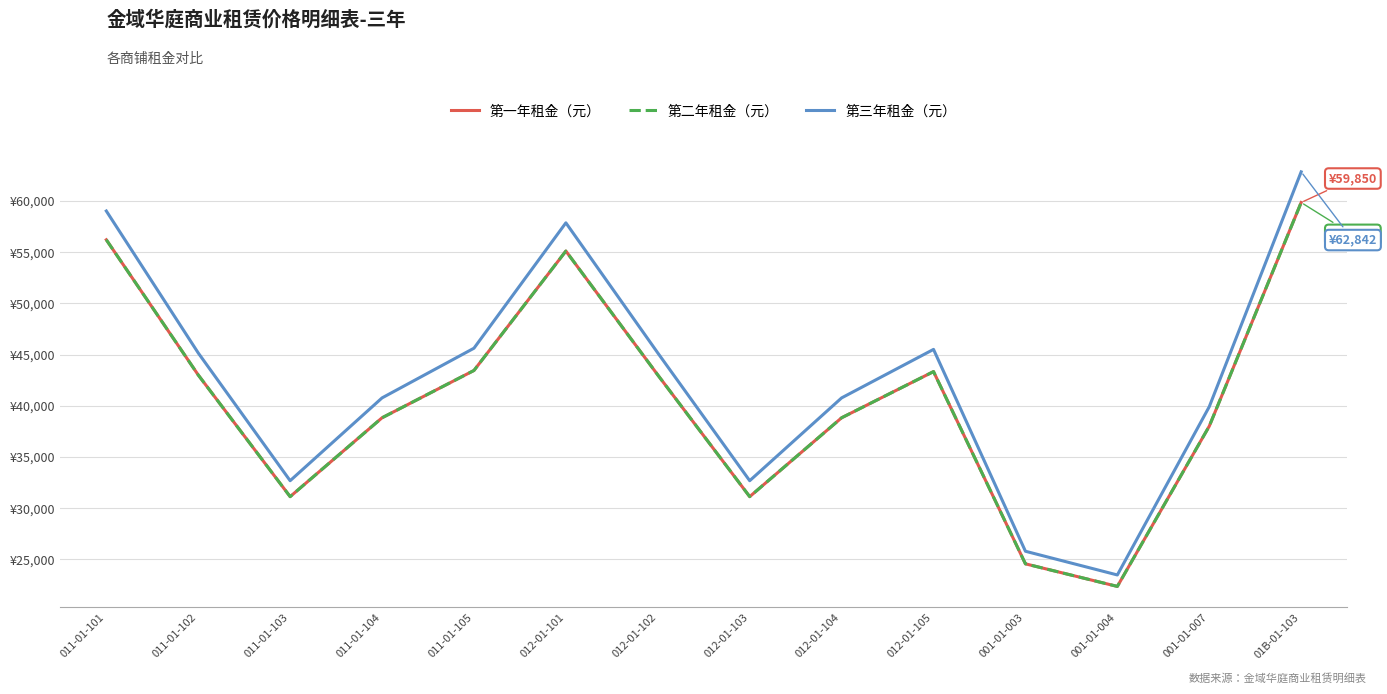

Does the chart have visible grid lines?

Yes